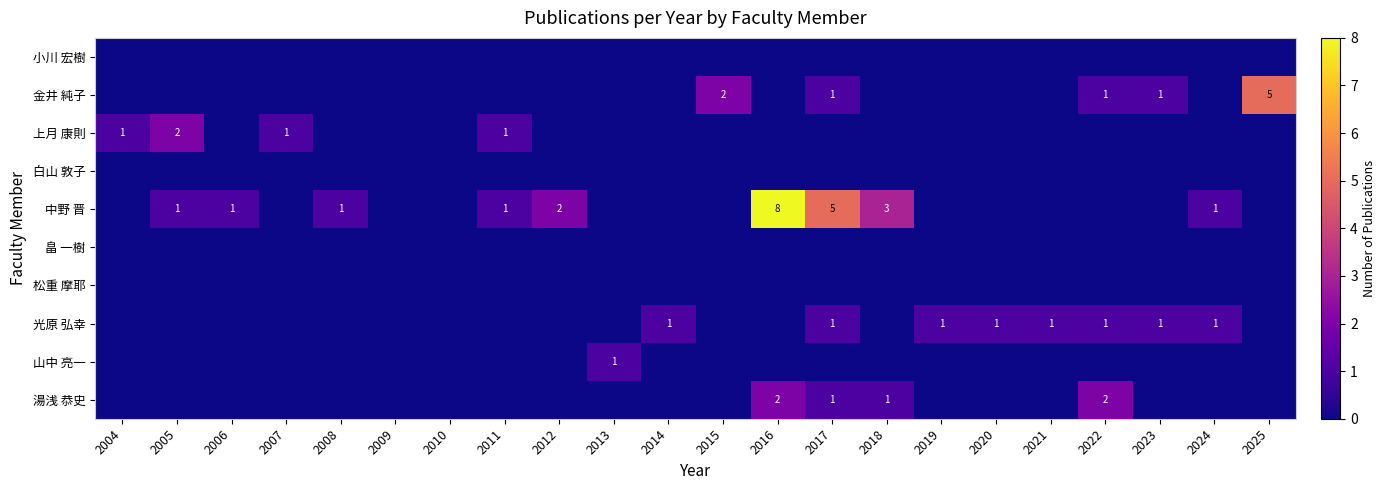

Is it true that 湯浅 恭史 equals 2 at 2022?

True